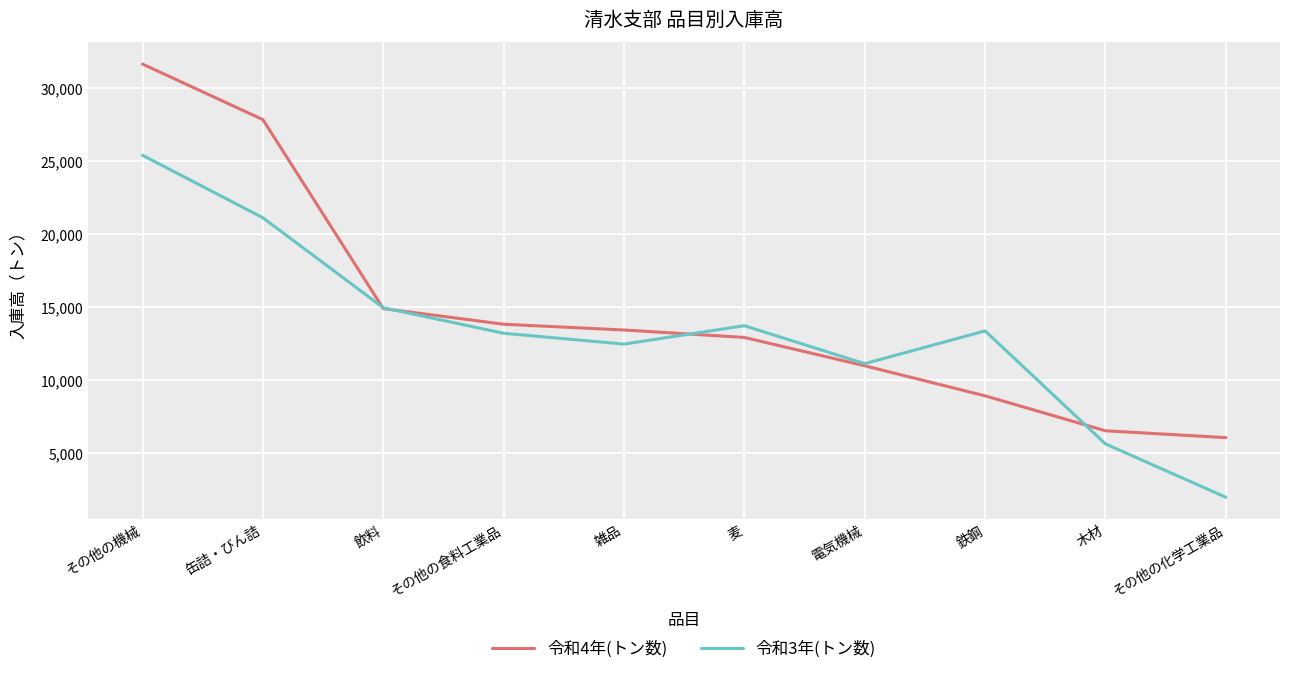

At which category does 令和3年(トン数) reach its first local peak?

麦